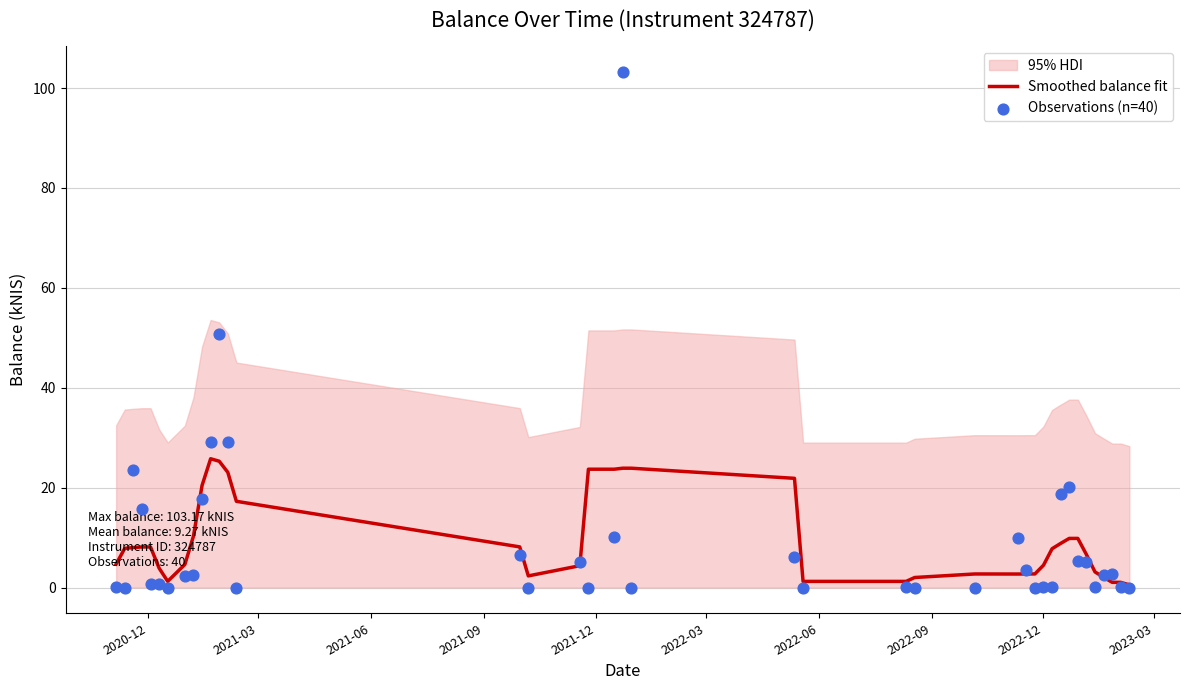

What is the maximum value for Smoothed balance fit?

25.8